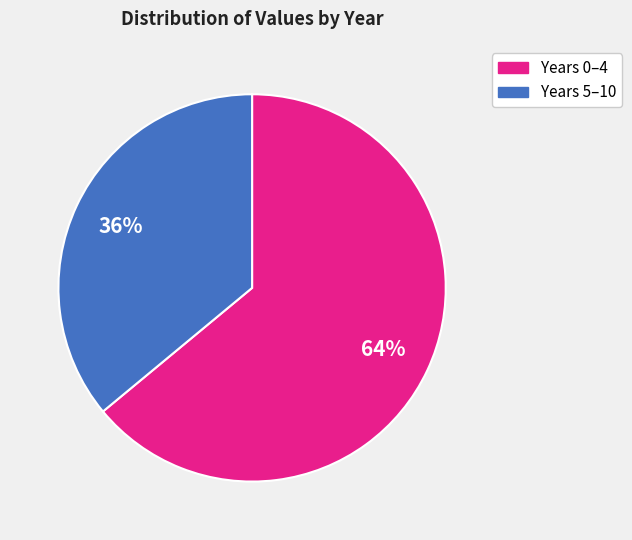

Which category has the biggest portion of the pie?

Years 0–4